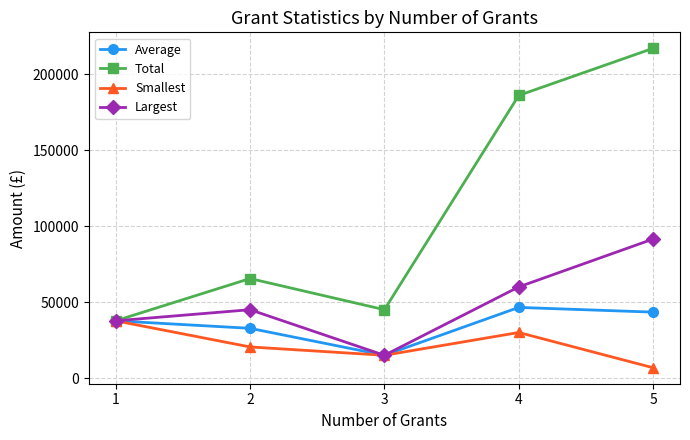

At 2, list the series in order from largest to smallest.

Total, Largest, Average, Smallest